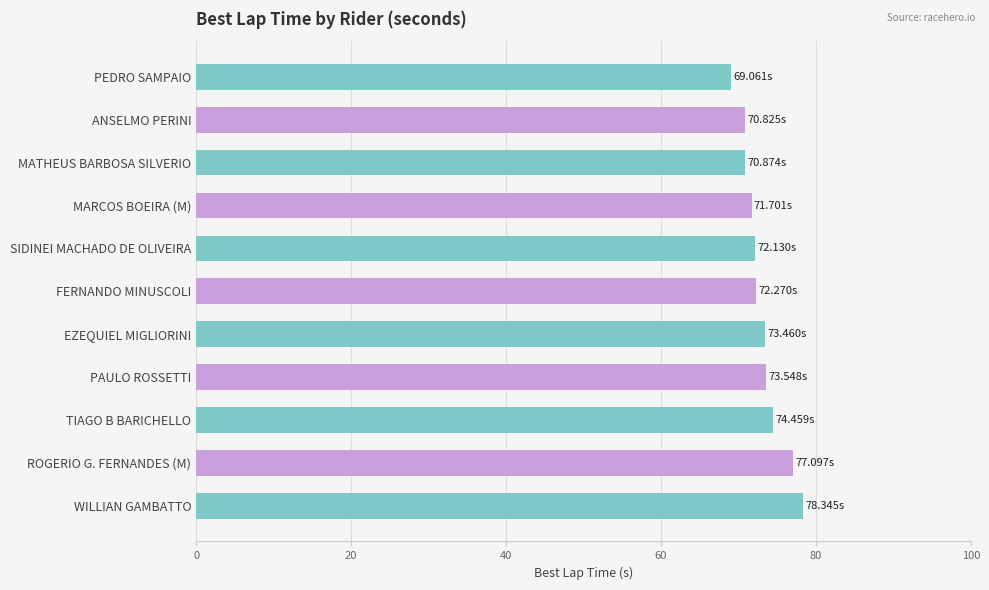

What is the sum of the values at FERNANDO MINUSCOLI and PAULO ROSSETTI?

145.8